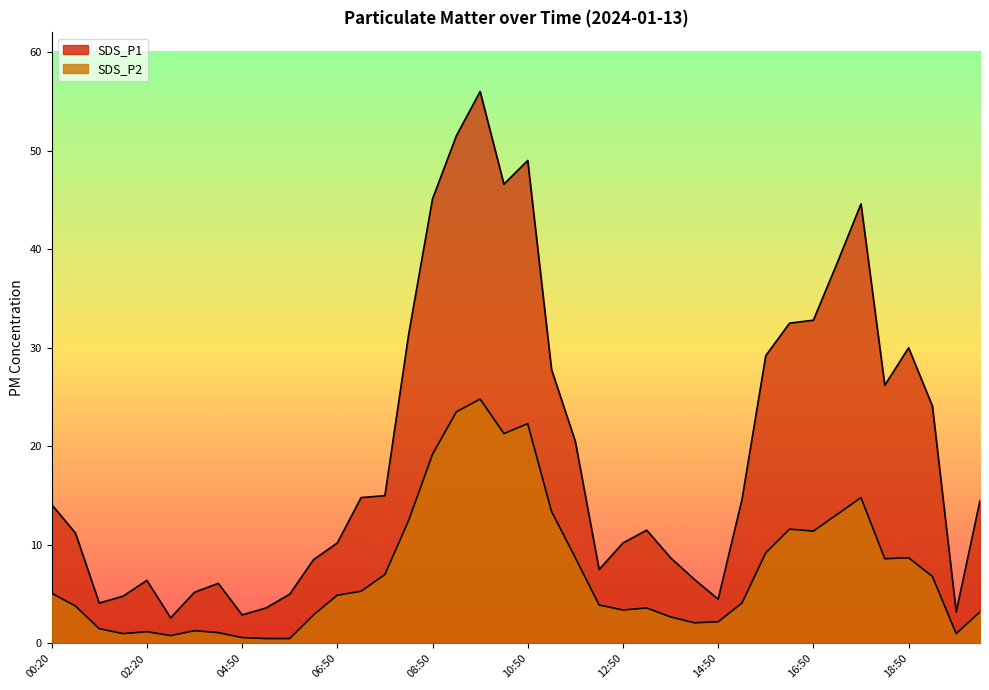

What is the label of the 22nd point from the left?

11:20